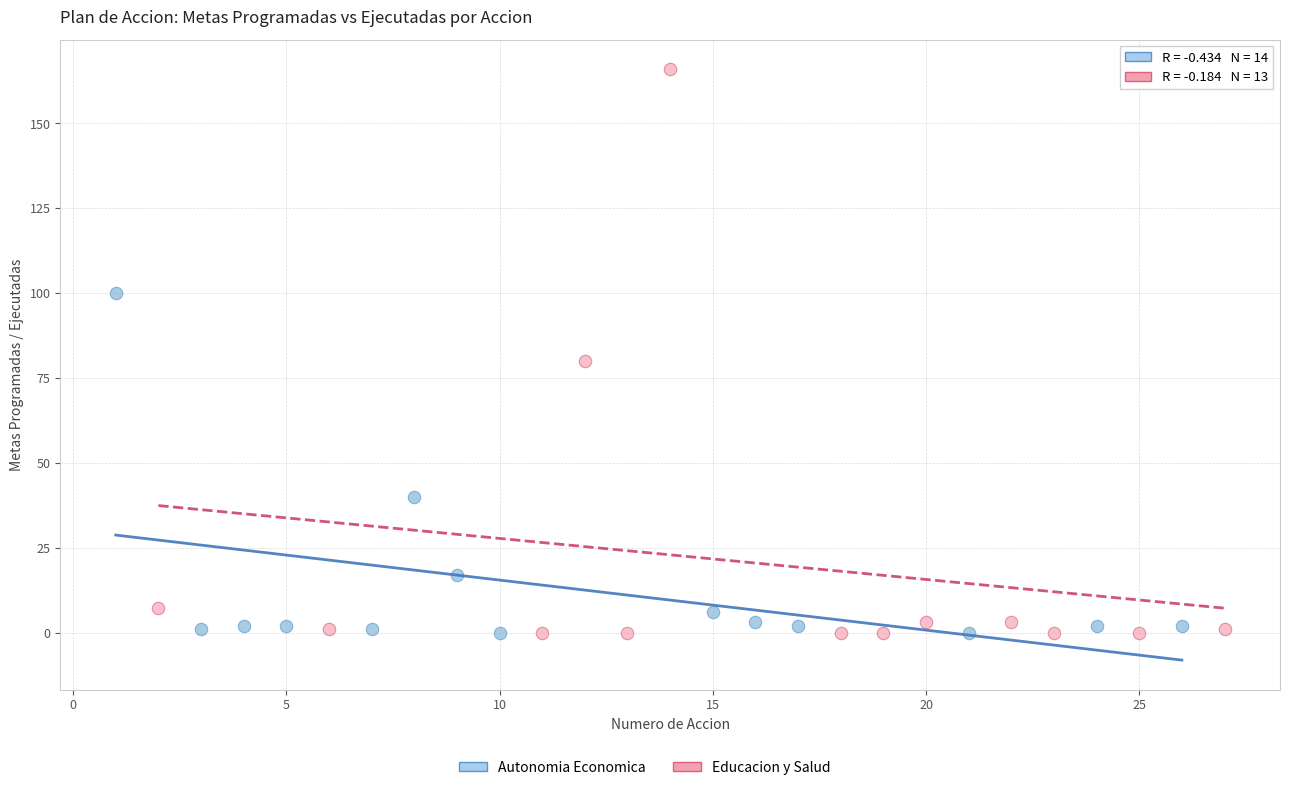

Which series has the largest Y range (max minus min)?

Educacion y Salud